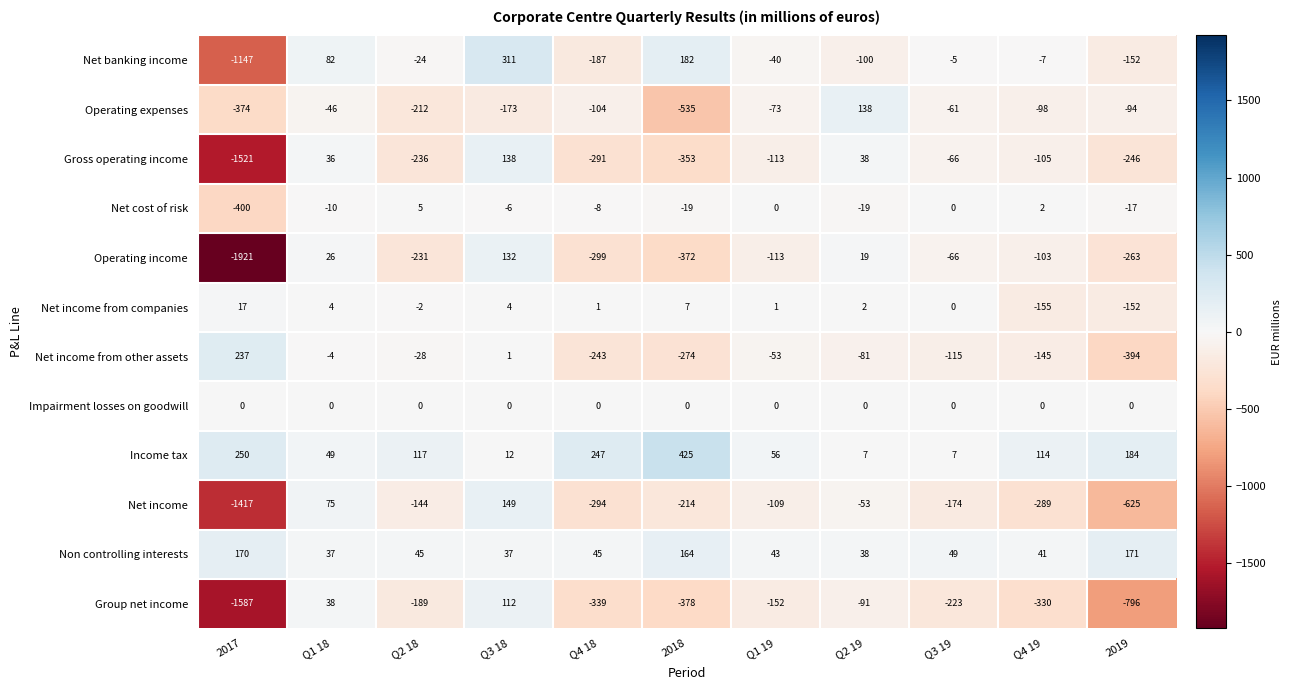

What is the greatest value displayed?

425